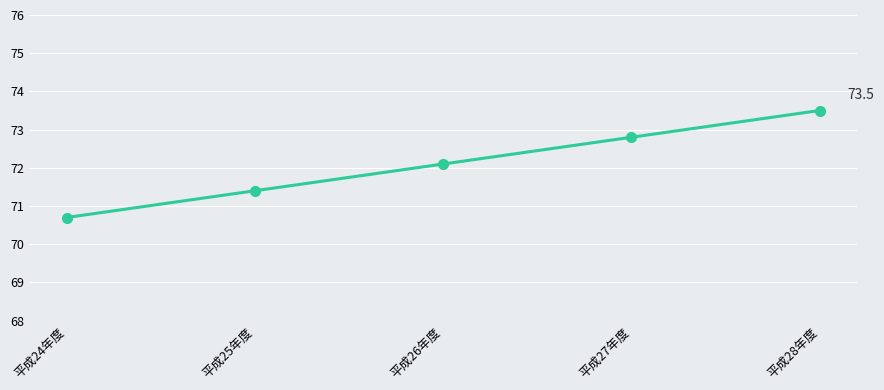

Which label corresponds to the smallest value in the chart?

平成24年度